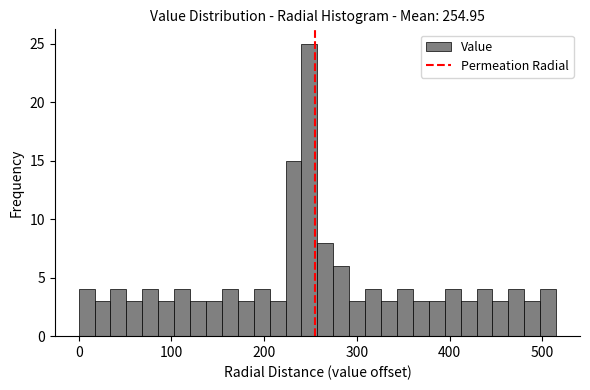

Read against the x-axis, roughly where is the centre of the tallest bar?

250